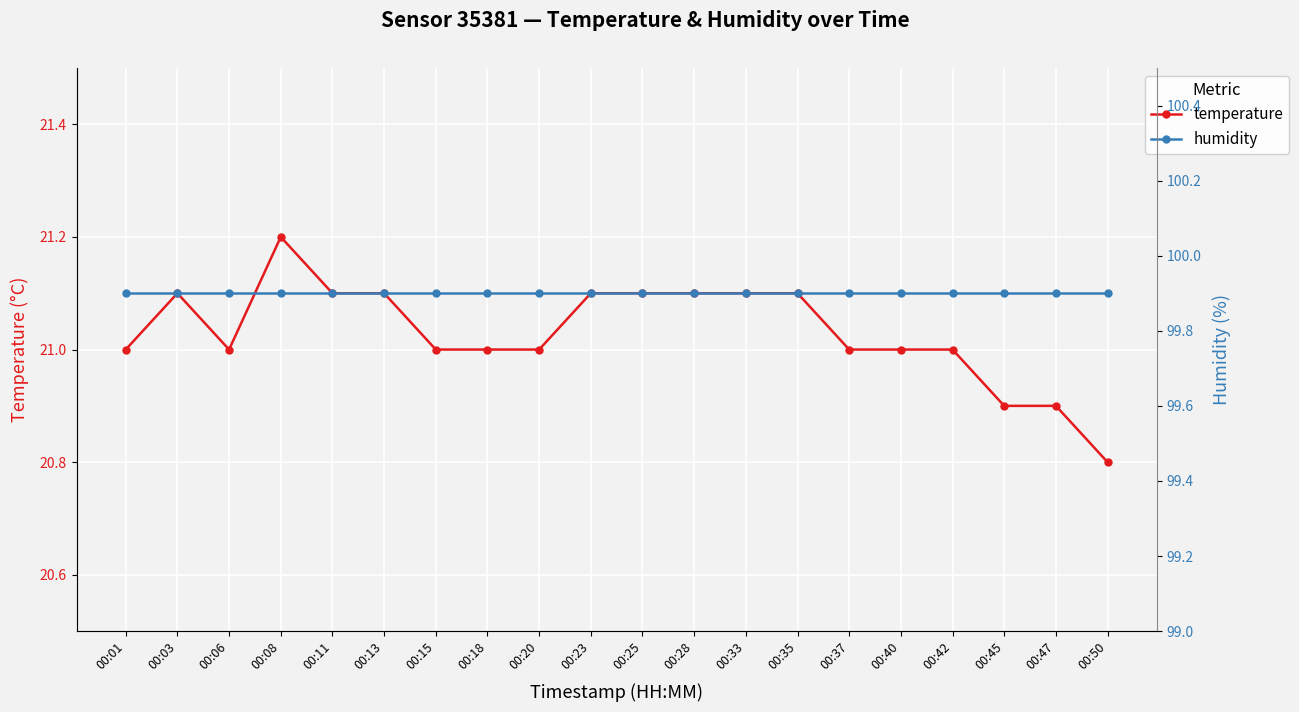

Is the value of humidity at 00:20 greater than the value of temperature at 00:15?

Yes